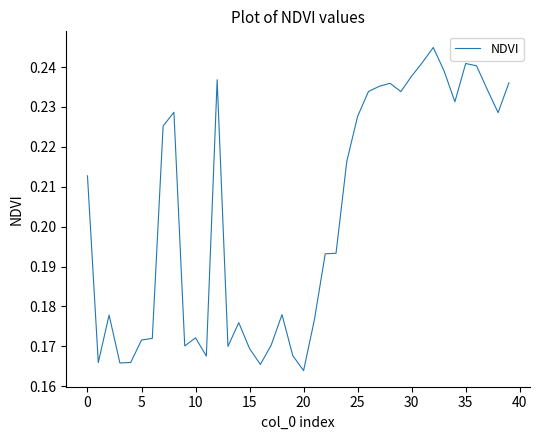

Count the number of categories in the chart.

40